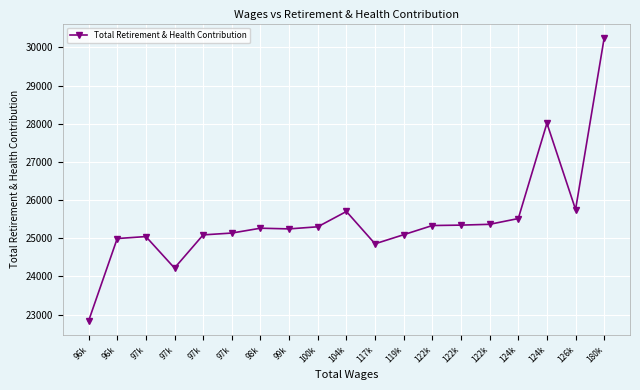

What is the sum of all values?

484345